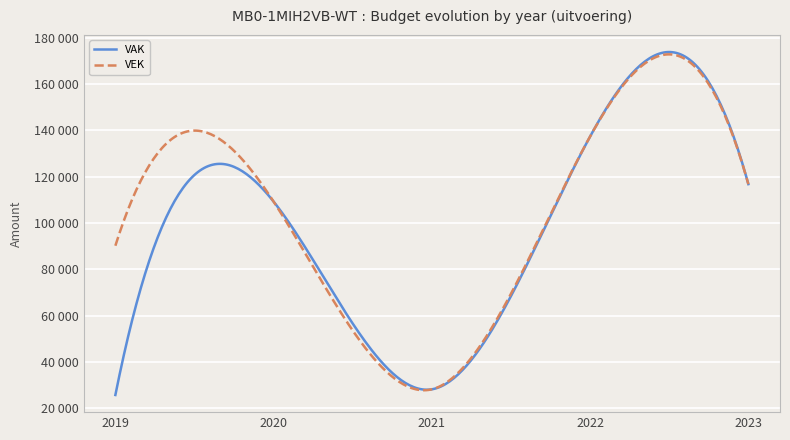

Which category has the lowest value in the VEK series?

2021